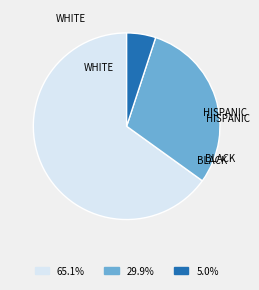

Does 29.9% represent more than half of the total?

No